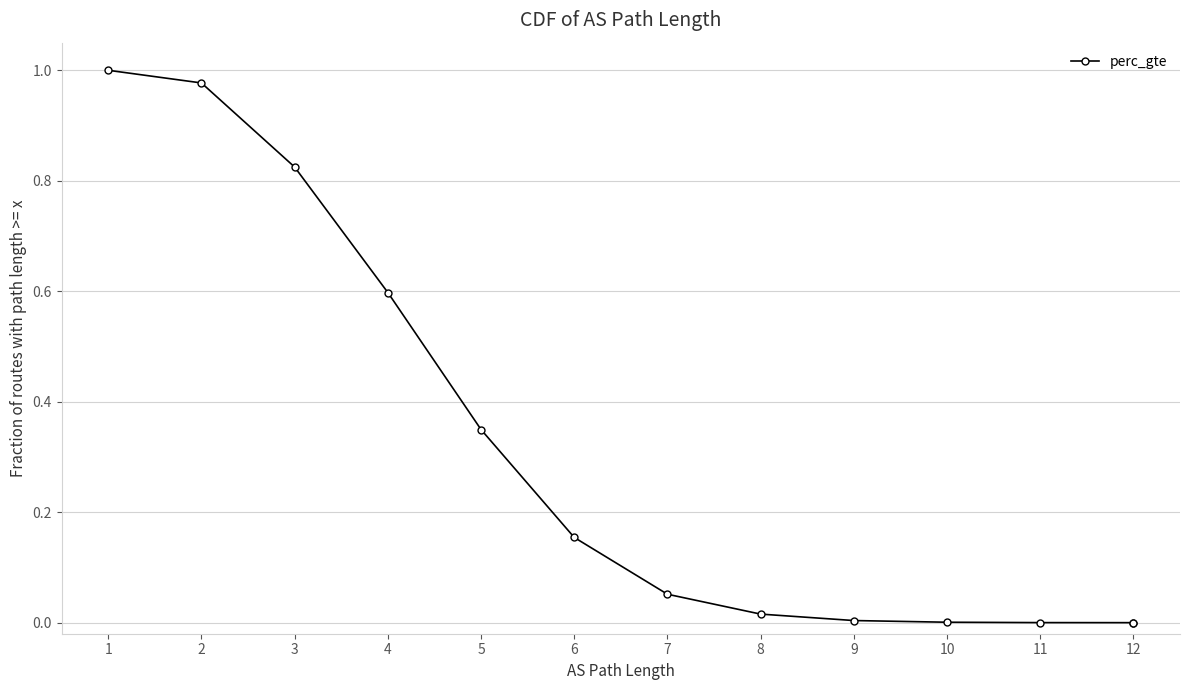

The chart shows a value of 1.0 at 2. True or false?

True